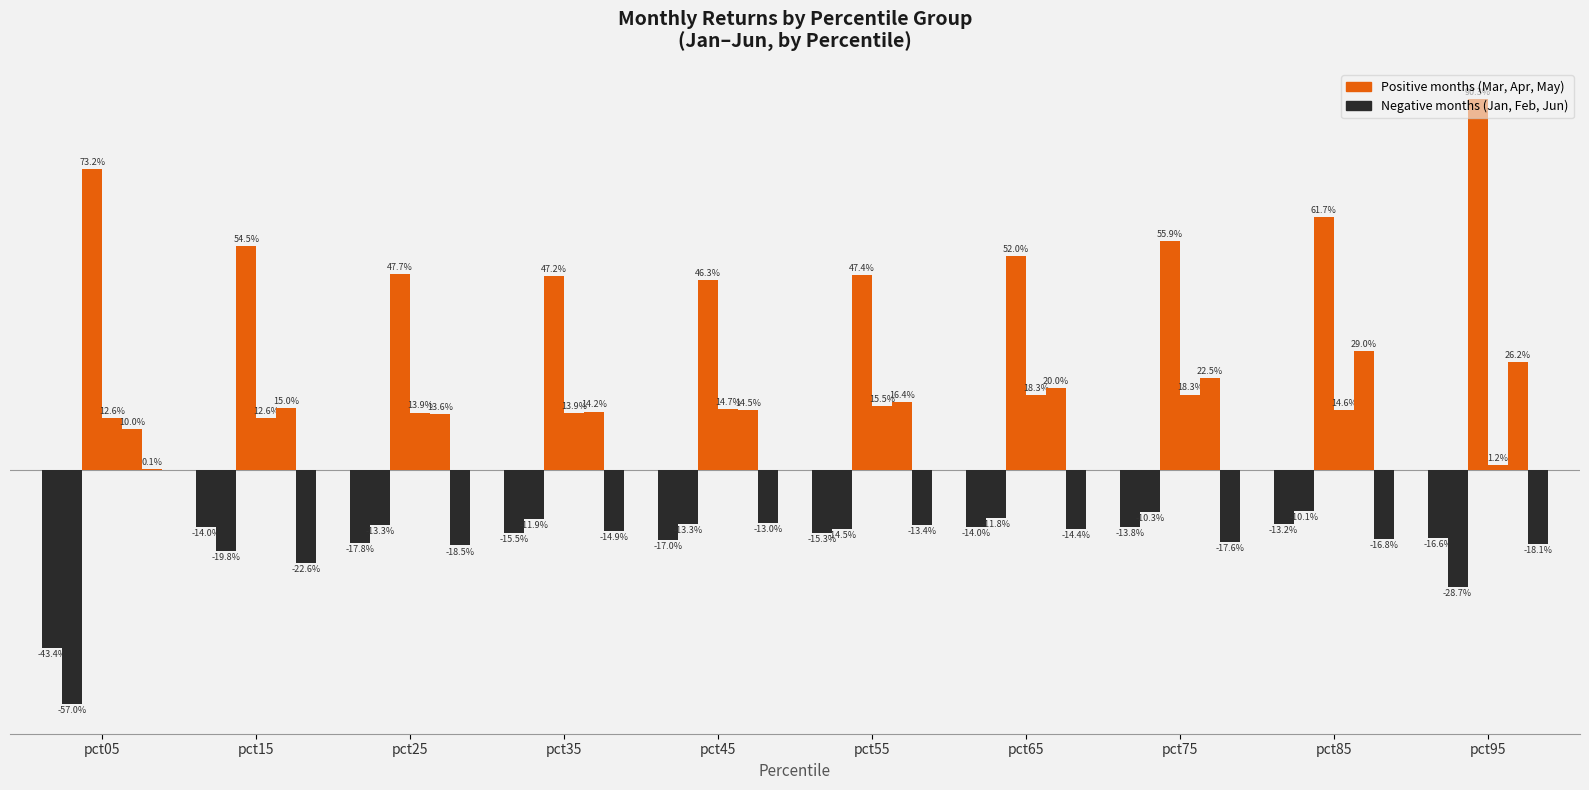

Does the chart contain stacked bars?

No